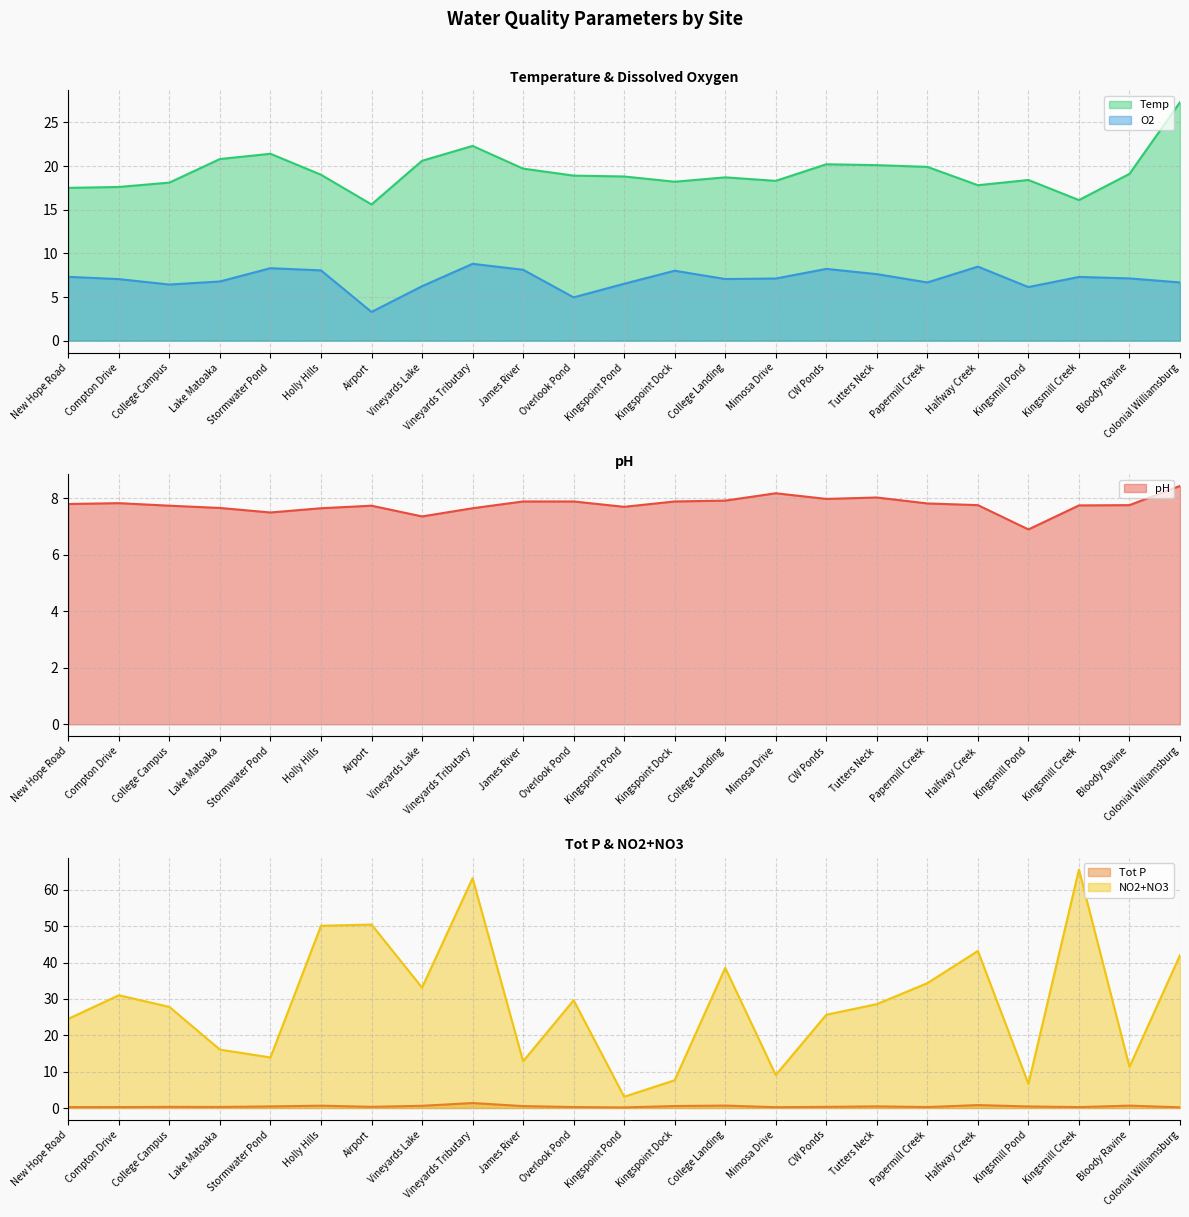

Which series has the largest total across all categories?

NO2+NO3